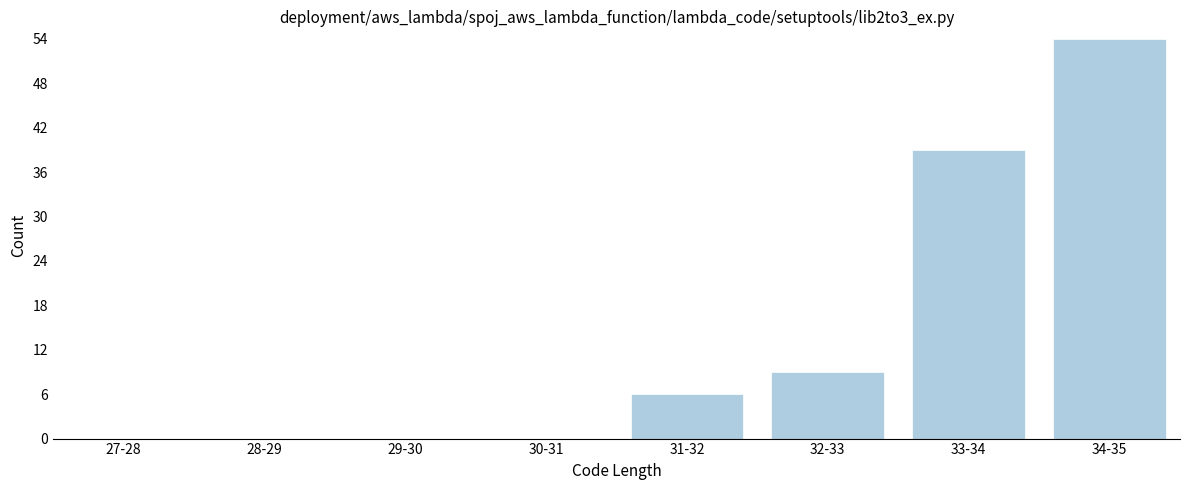

Reading left to right, what are all the values shown in this chart?

27-28=0	28-29=0	29-30=0	30-31=0	31-32=6	32-33=9	33-34=39	34-35=54